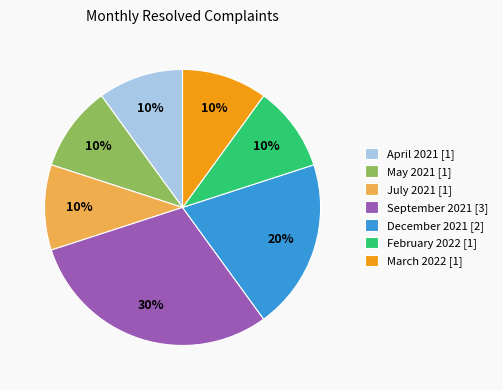

Is there a majority slice in this chart?

No